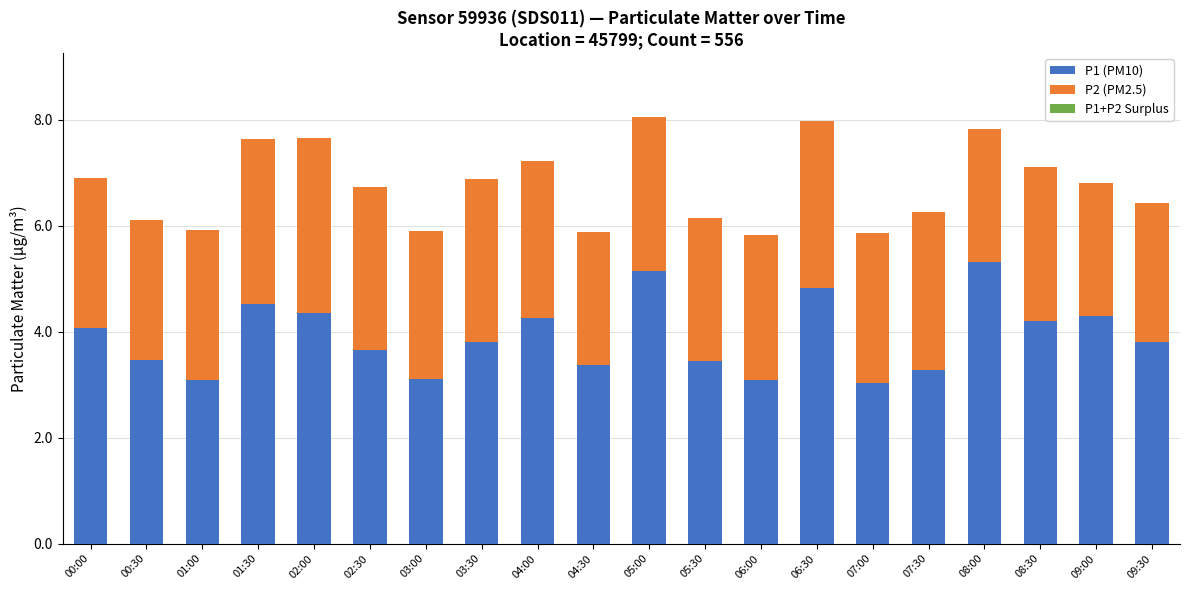

What value does the P1 (PM10) series have at 03:00?

3.1